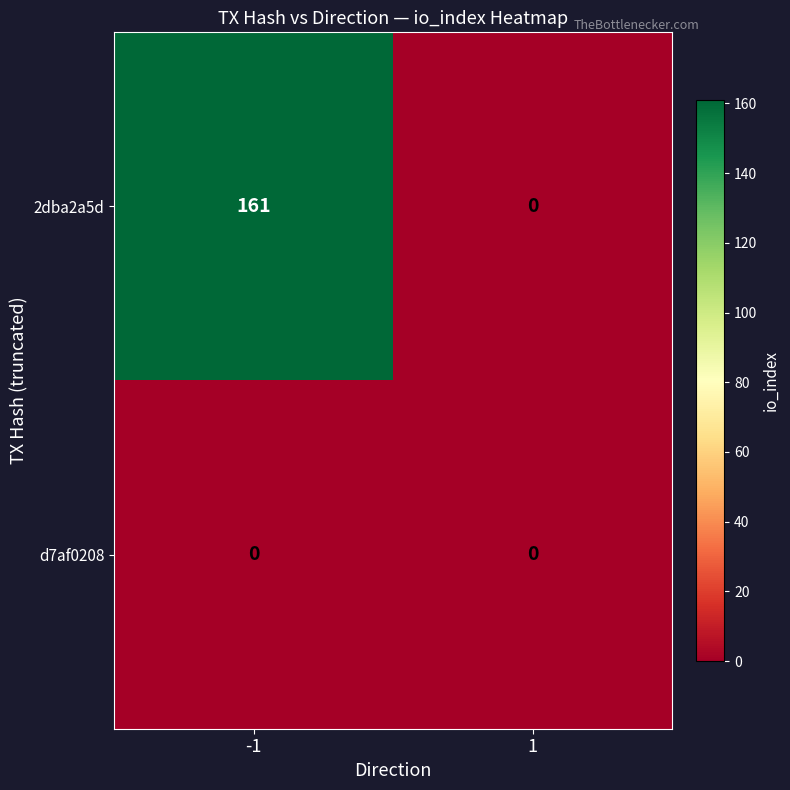

At which category is the sum across all series the highest?

-1